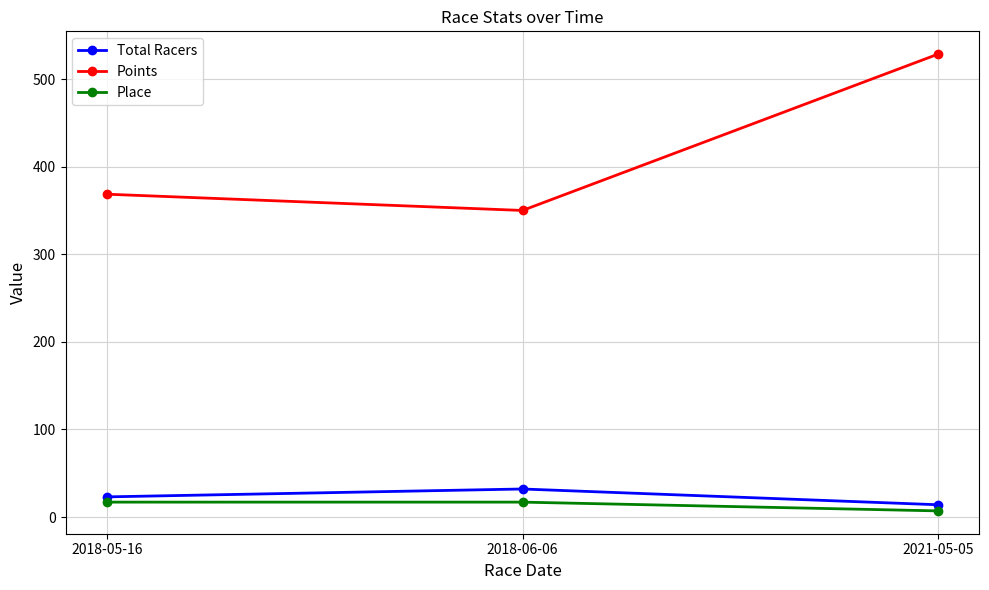

Reading left to right, what are all the values shown in this chart?

Total Racers: 2018-05-16=23.0	2018-06-06=32.0	2021-05-05=14.0
Points: 2018-05-16=368.5	2018-06-06=350.0	2021-05-05=528.4
Place: 2018-05-16=17.0	2018-06-06=17.0	2021-05-05=7.0